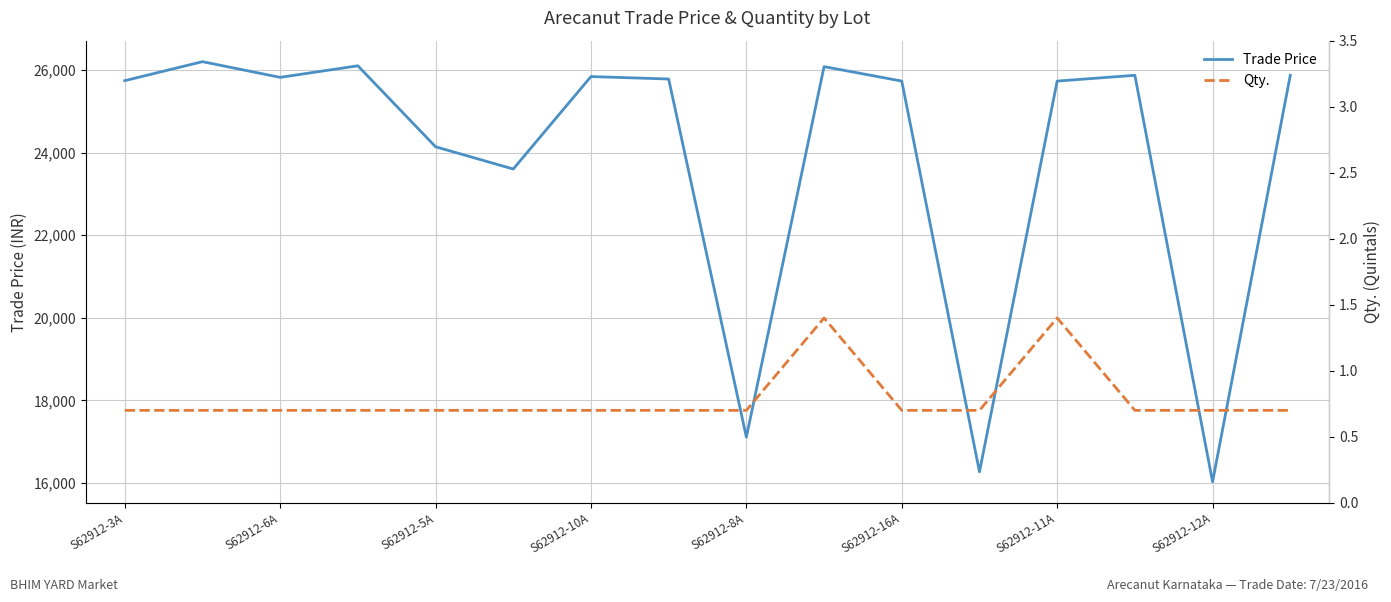

Count the Qty. values in the range 0 to 1.

14